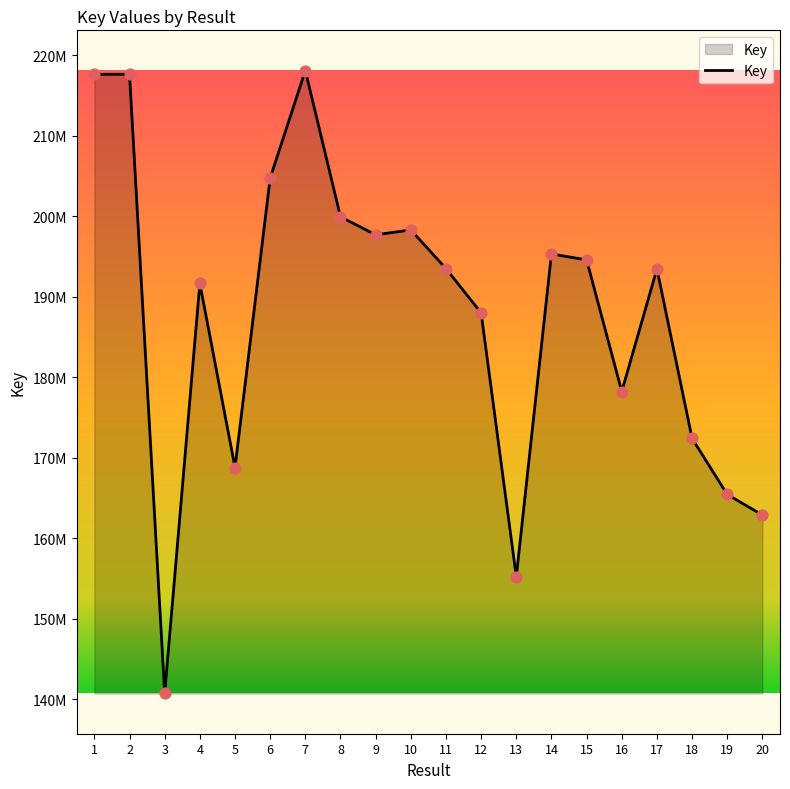

Between 6 and 3, which is larger?

6